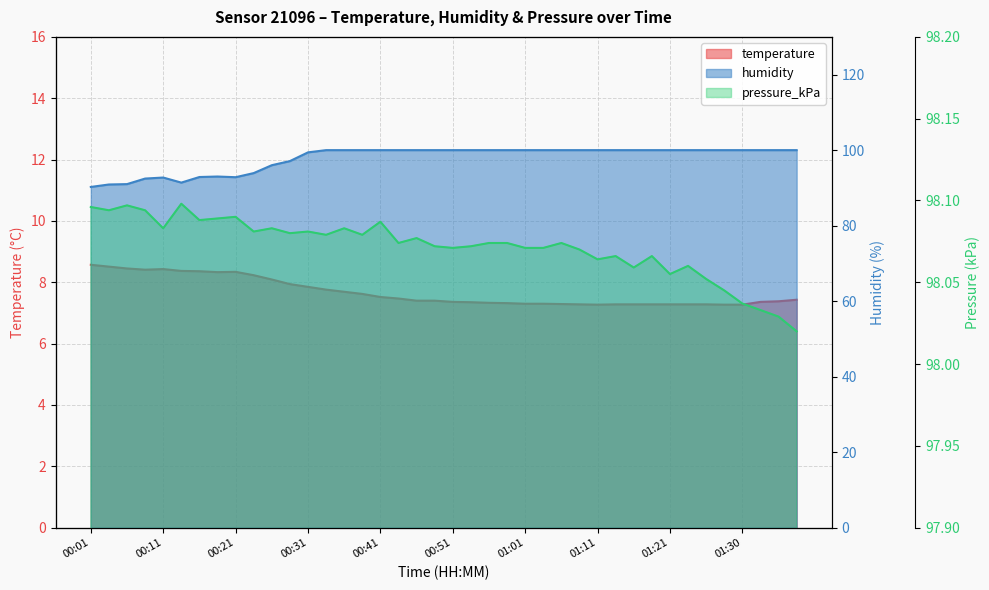

How many lines are shown in the chart?

3